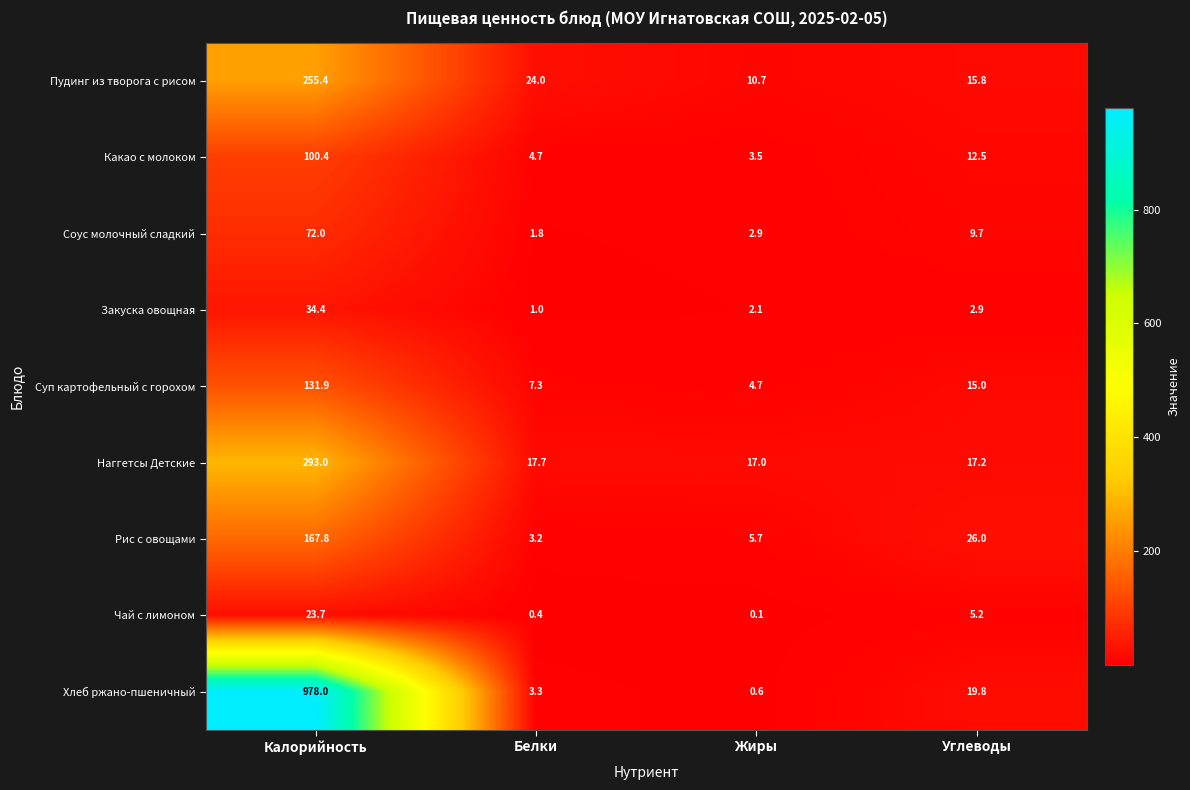

Rank the series by their maximum value, from highest to lowest.

Хлеб ржано-пшеничный, Наггетсы Детские, Пудинг из творога с рисом, Рис с овощами, Суп картофельный с горохом, Какао с молоком, Соус молочный сладкий, Закуска овощная, Чай с лимоном